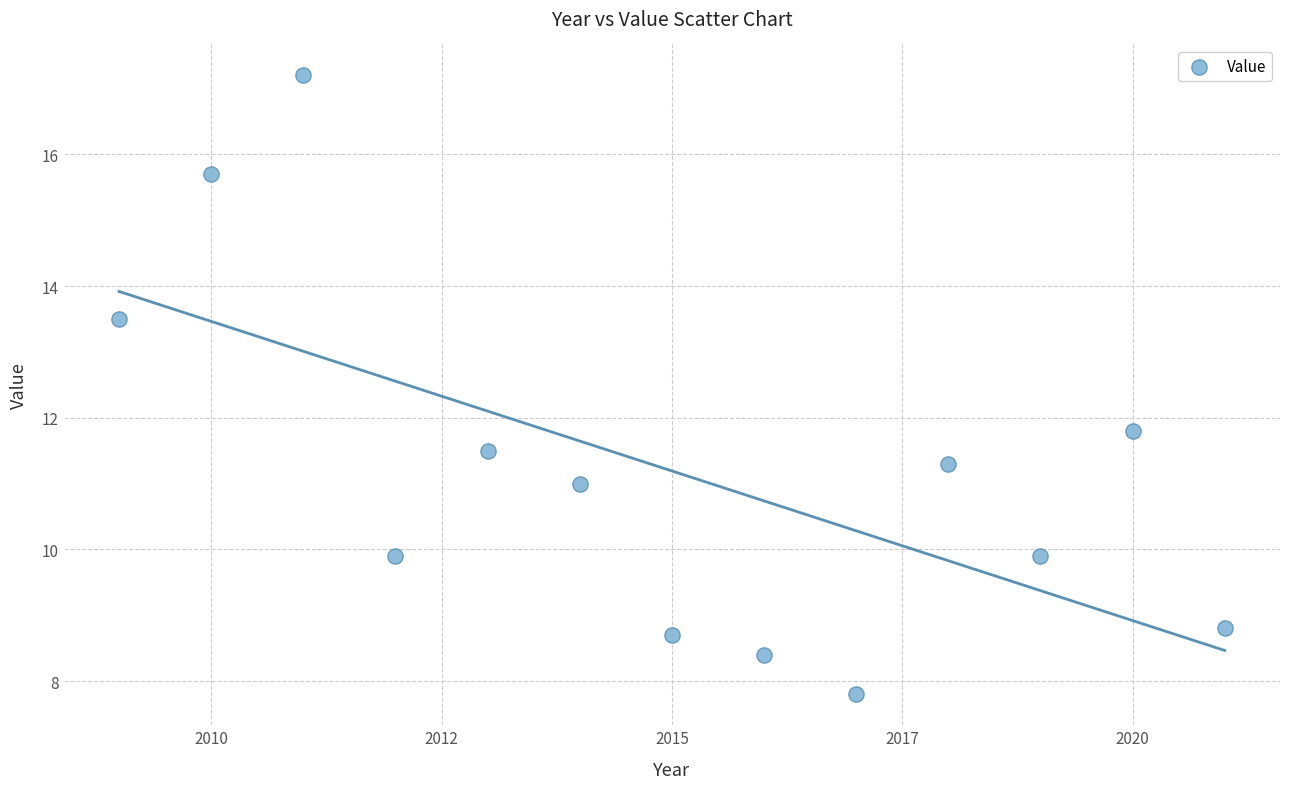

What is the range of Y values (max minus min)?

9.4